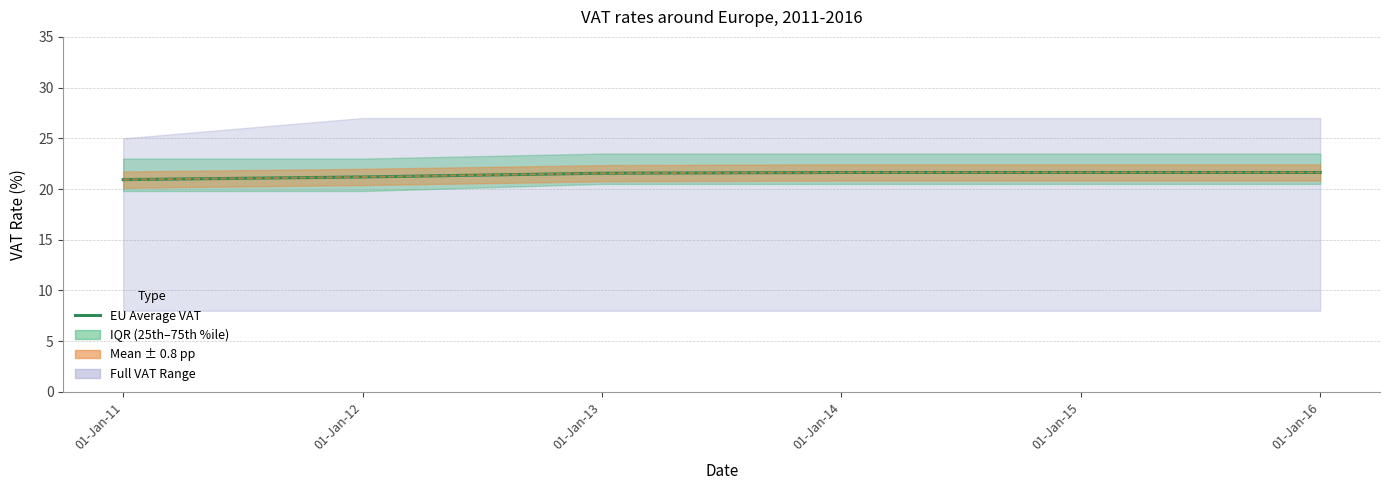

Is it true that the value at 01-Jan-14 is 21.6?

True